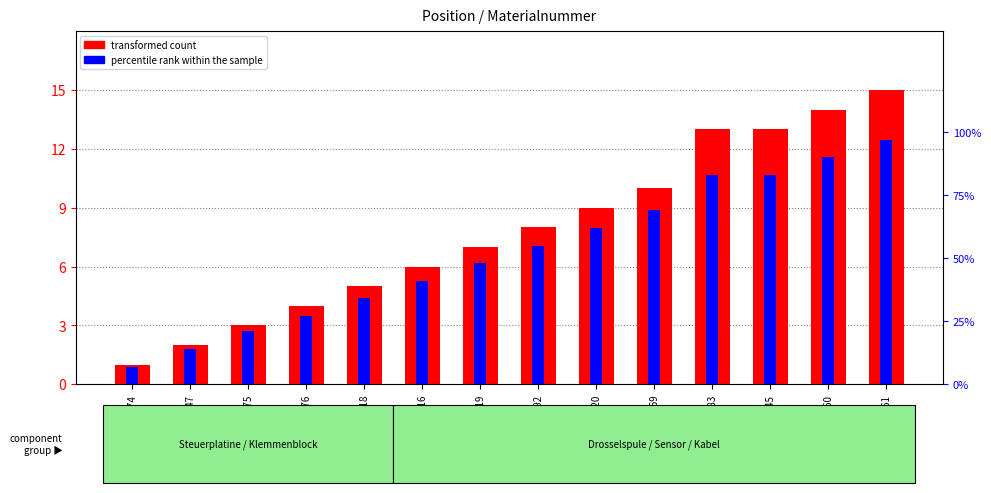

What is the total value across all series at 1222447?

2.1